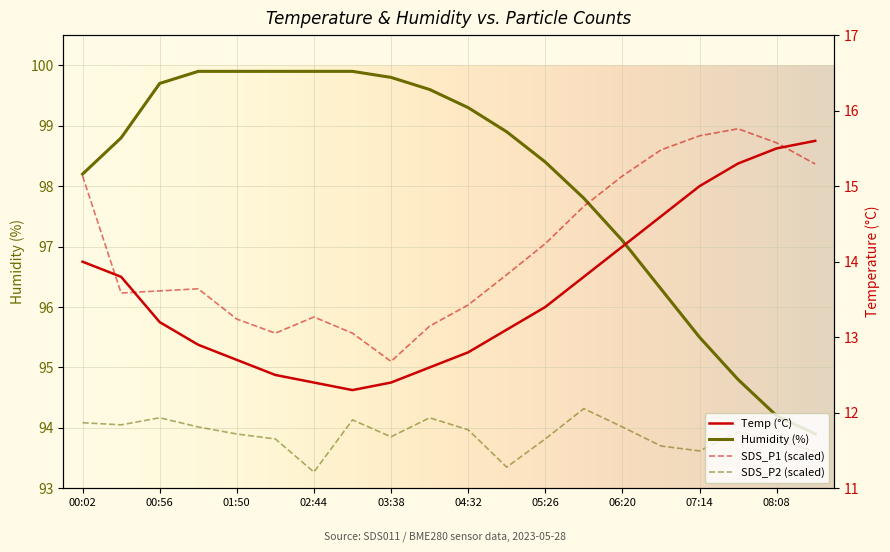

Between 07:14 and 03:38, which is larger?

07:14